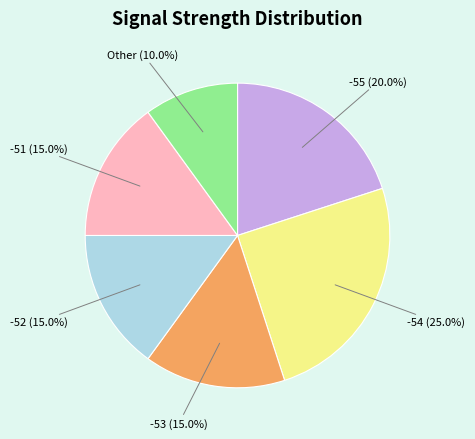

What is the ratio of the value at -51 (15.0%) to the value at Other (10.0%)?

1.5